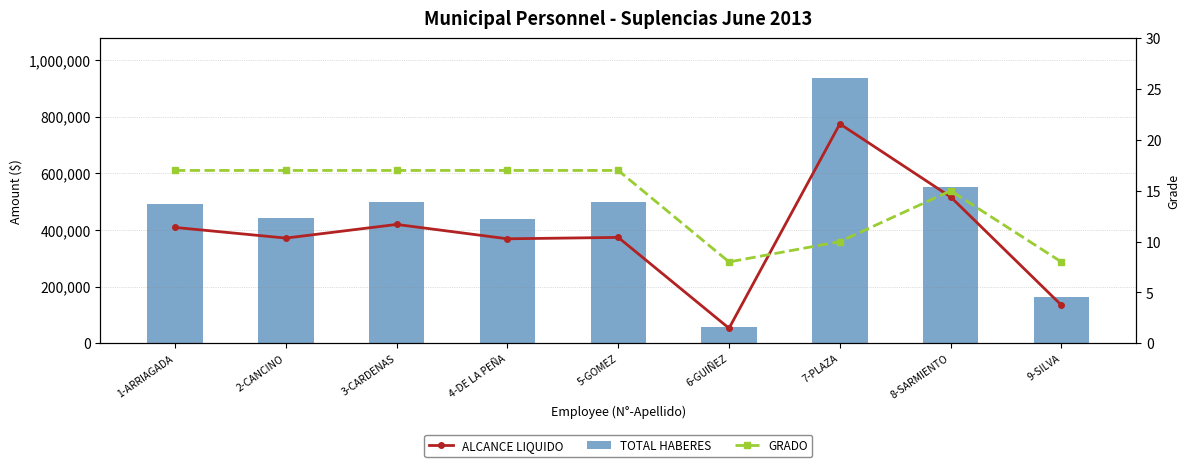

At how many categories does at least one series exceed 546441?

2